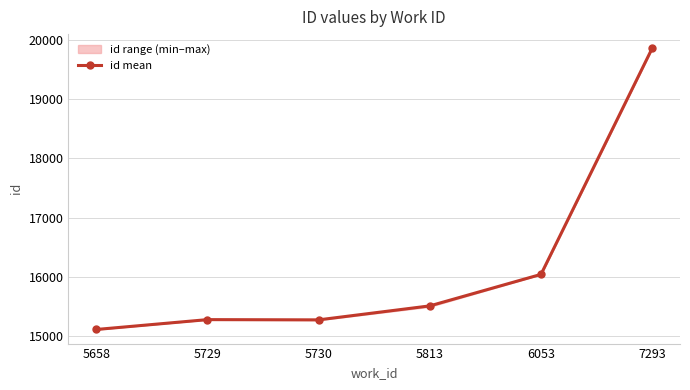

Count the number of categories in the chart.

6